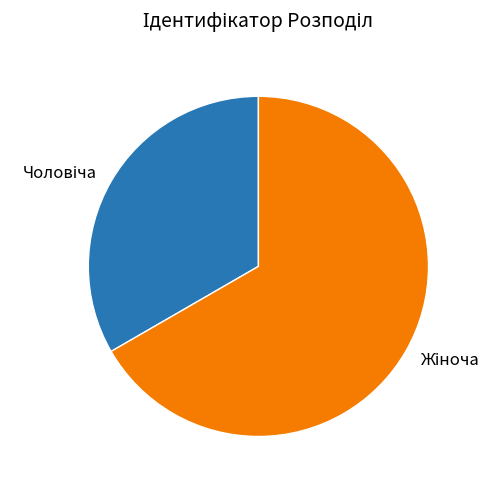

Does any single category account for the majority?

Yes